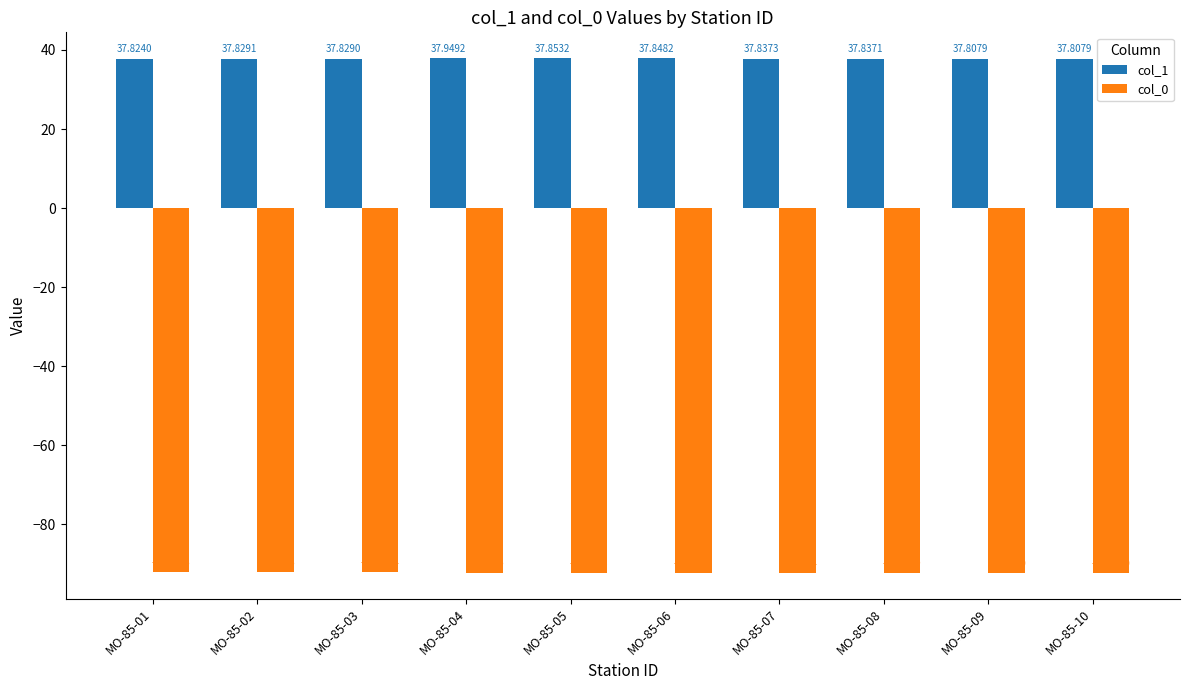

Count the number of categories in the chart.

10